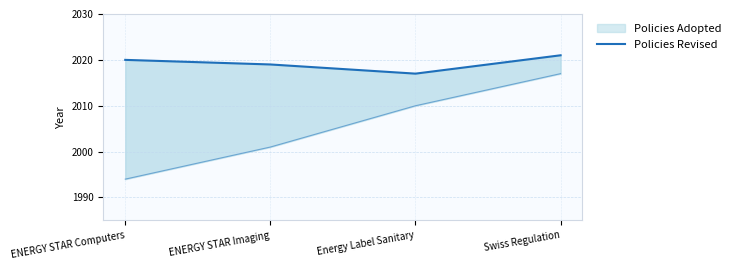

What is the ratio of the value at Swiss Regulation to the value at Energy Label Sanitary?

1.0